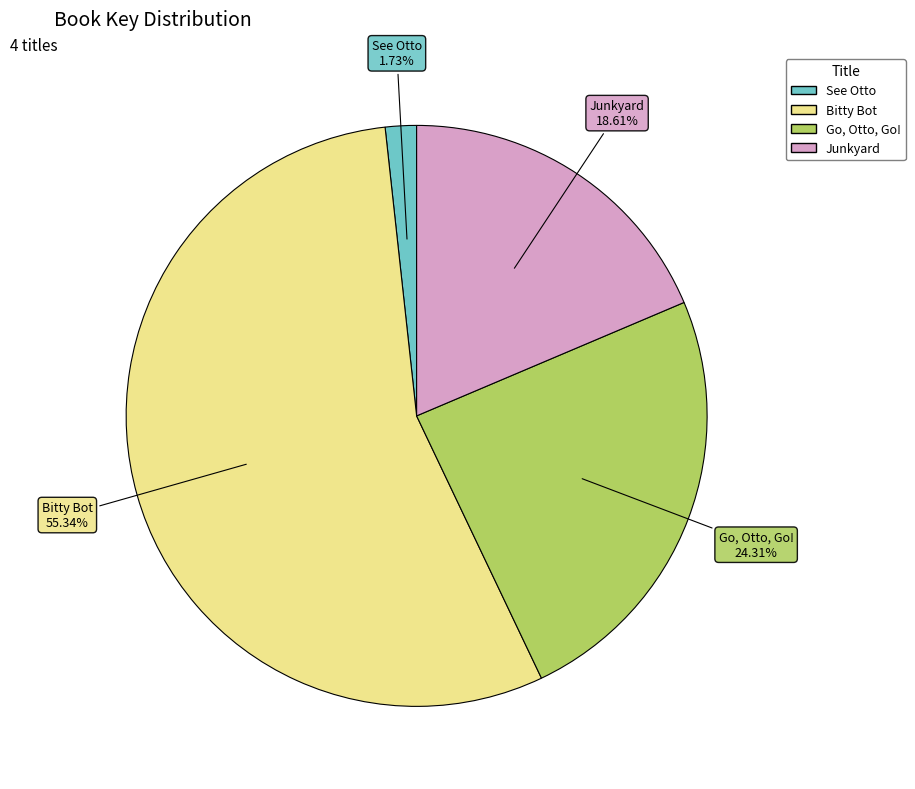

Rank the categories by value from highest to lowest.

Bitty Bot, Go, Otto, Go!, Junkyard, See Otto